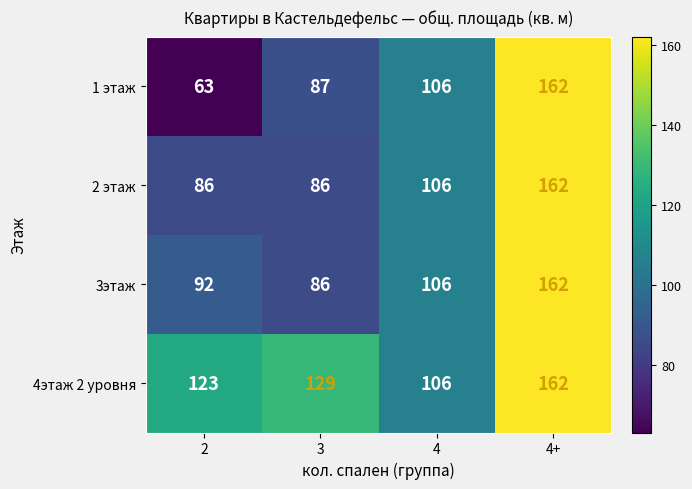

Reading left to right, transcribe all the data shown in this chart.

1 этаж: 2=63	3=87	4=106	4+=162
2 этаж: 2=86	3=86	4=106	4+=162
3этаж: 2=92	3=86	4=106	4+=162
4этаж 2 уровня: 2=123	3=129	4=106	4+=162